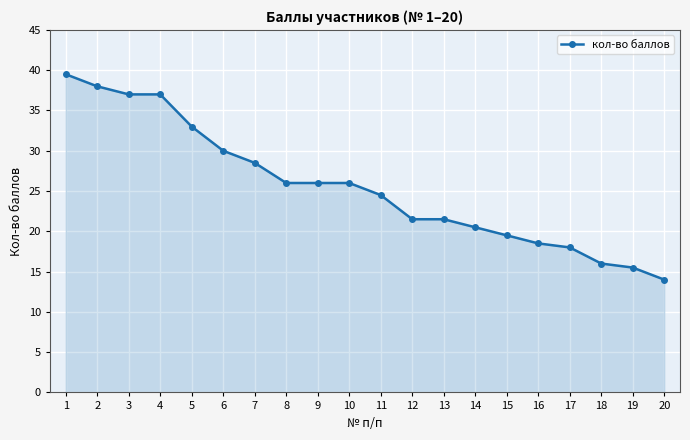

What value does the data have at 14?

20.5